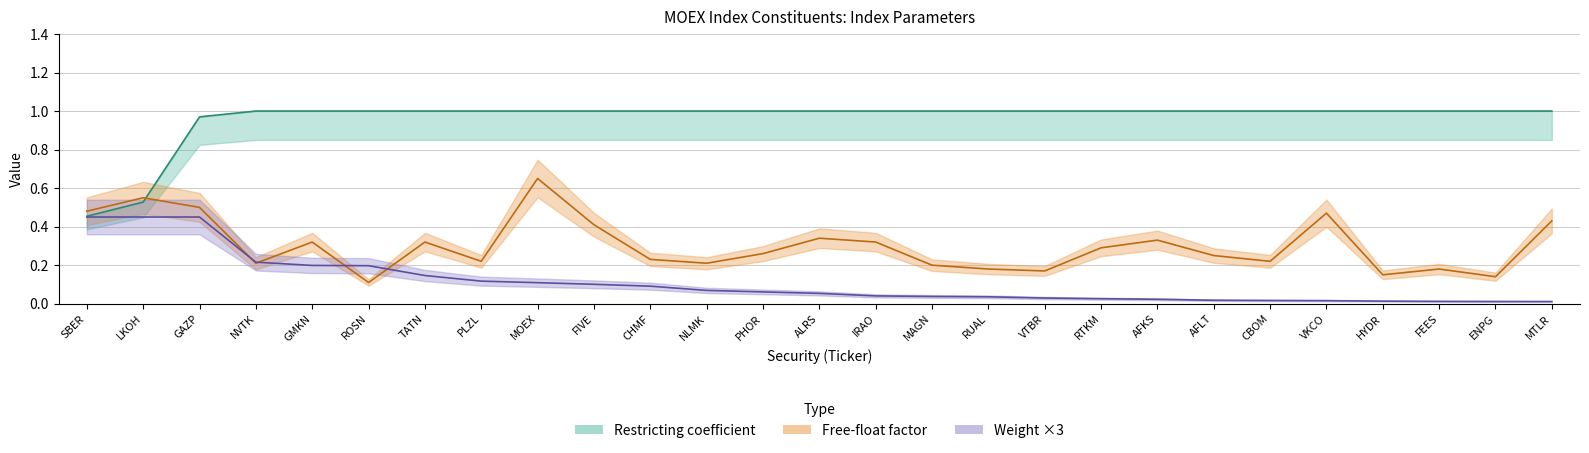

True or false: Restricting and Weight intersect in this chart.

False